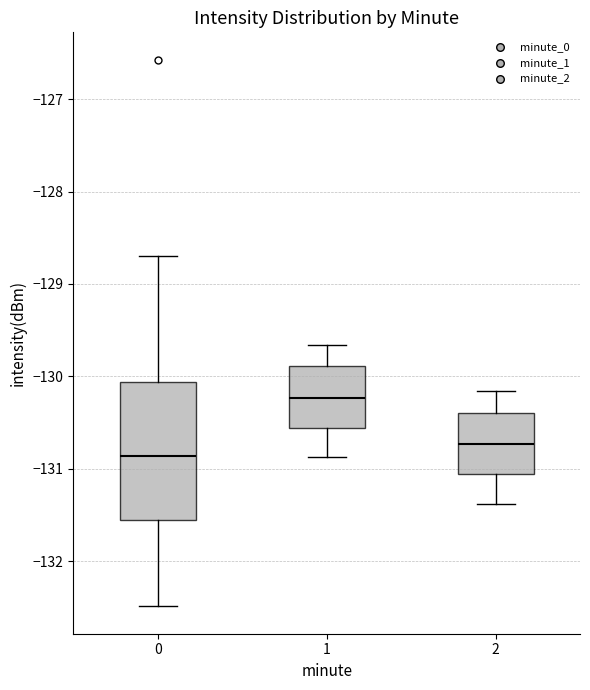

Reading left to right, transcribe this box plot: for each box, give where its median line is, the range the box spans, and where its two whiskers end, as read against the y-axis. The values are not printed on the chart, so give them approximately, as read against the axis.

0: median -130.9, box -131.5 to -130.1, whiskers -132.5 to -128.7
1: median -130.2, box -130.6 to -129.9, whiskers -130.9 to -129.7
2: median -130.7, box -131.1 to -130.4, whiskers -131.4 to -130.2